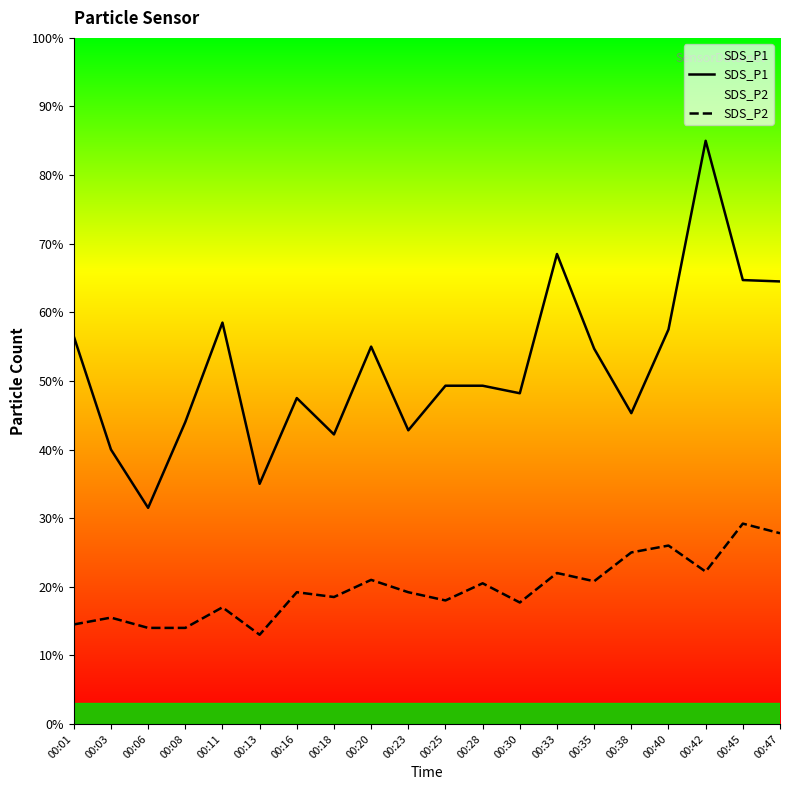

Which series has the largest total across all categories?

SDS_P1